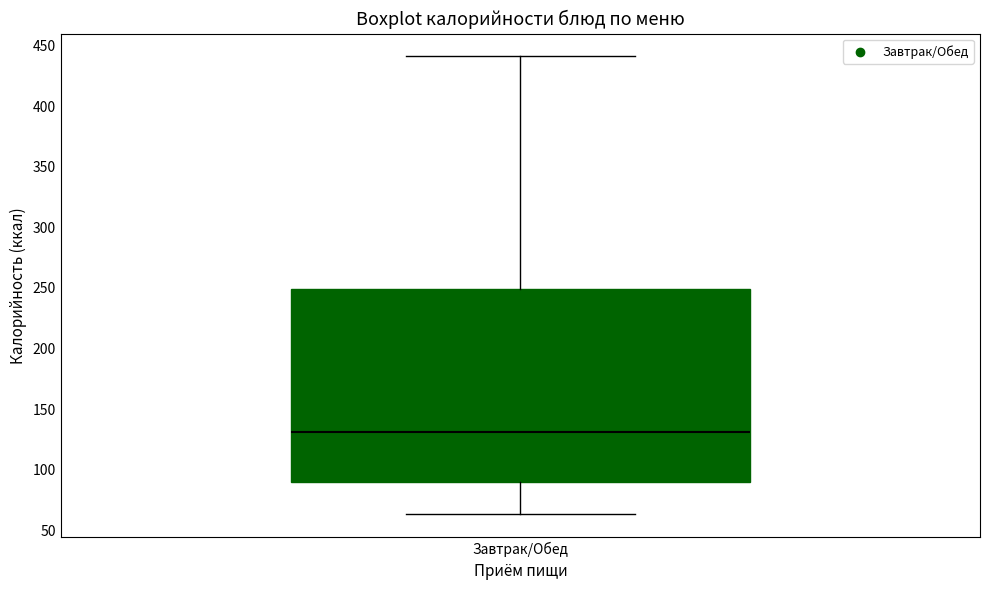

Where is the upper edge of the box for Завтрак/Обед on the y-axis? The values are not printed on the chart, so give them approximately, as read against the axis.

250